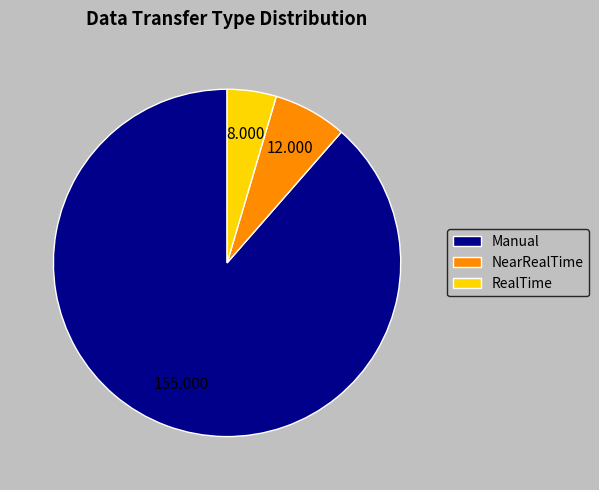

Which slice is the largest?

Manual